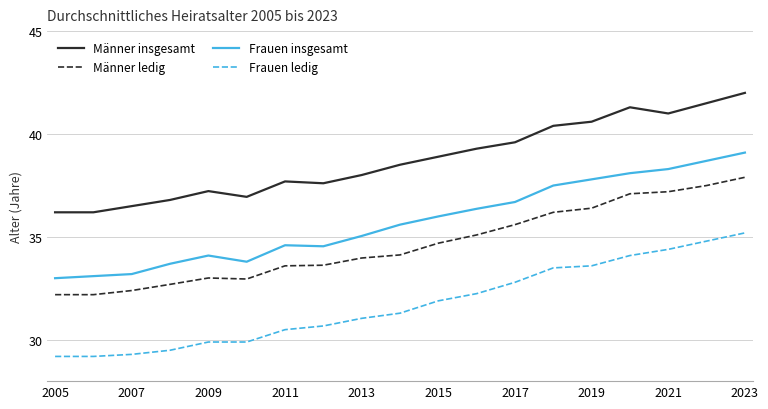

True or false: Männer insgesamt and Frauen ledig intersect in this chart.

False